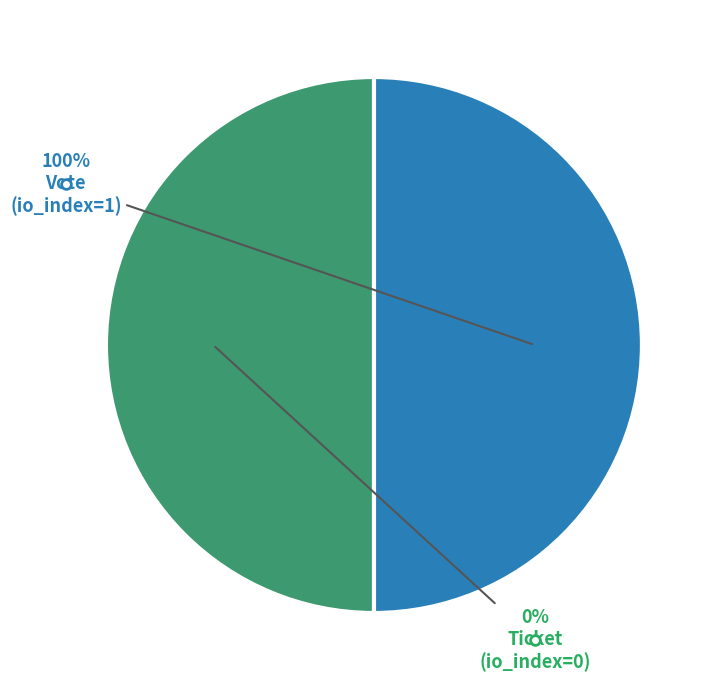

What is the change in value from Vote to Ticket?

-1